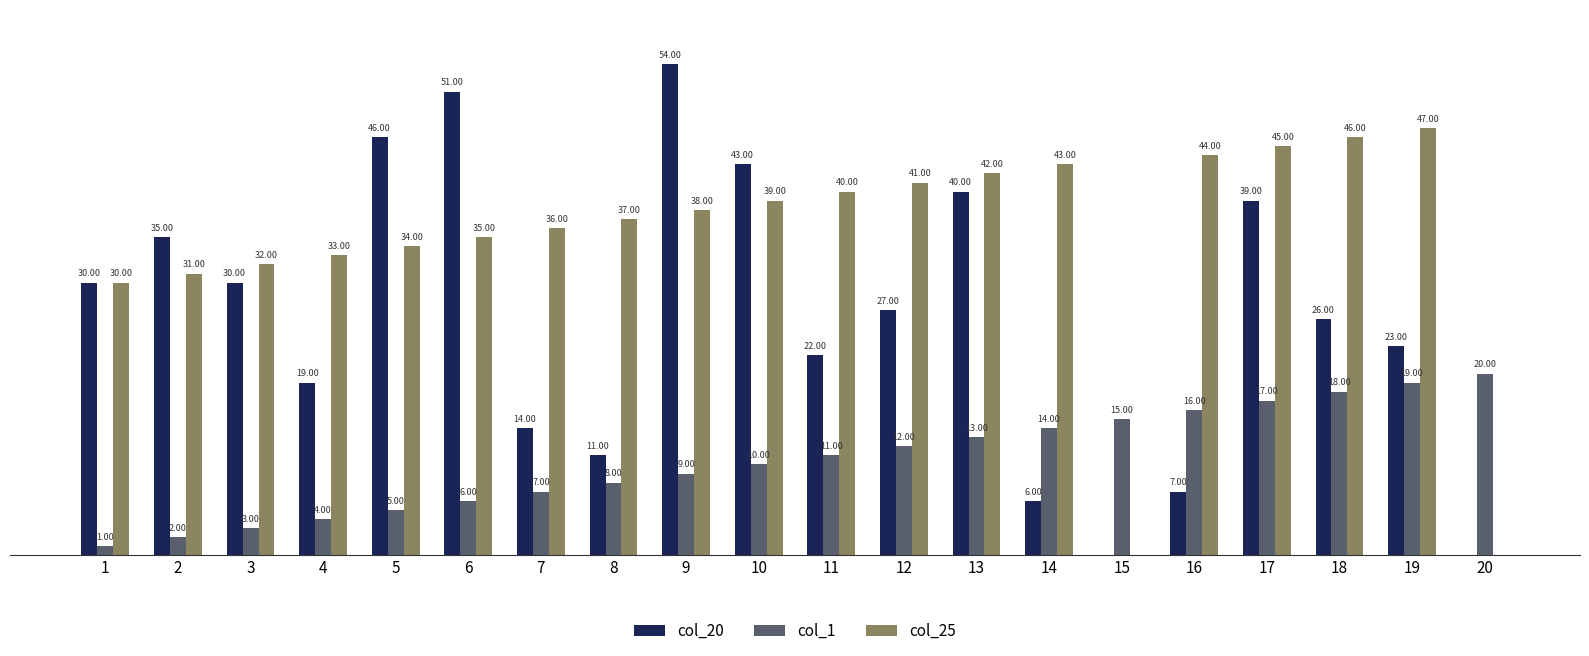

Which series changed the most between 11 and 16?

col_20